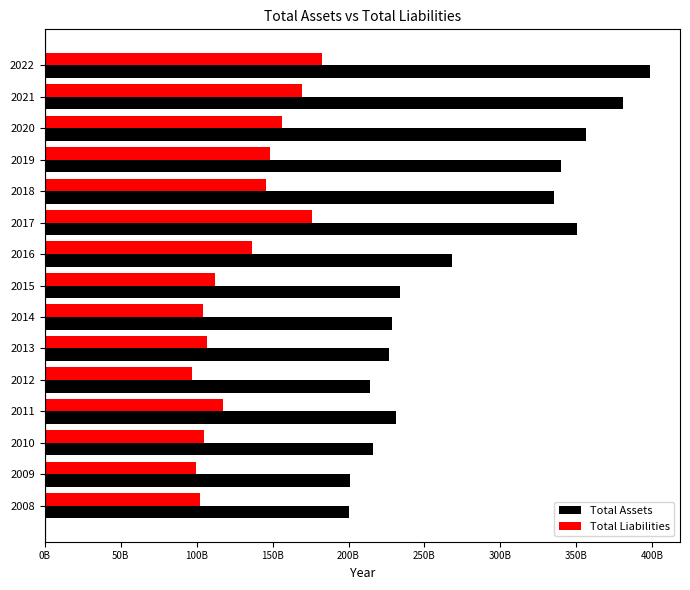

What are all the series names shown in the legend?

Total Assets, Total Liabilities